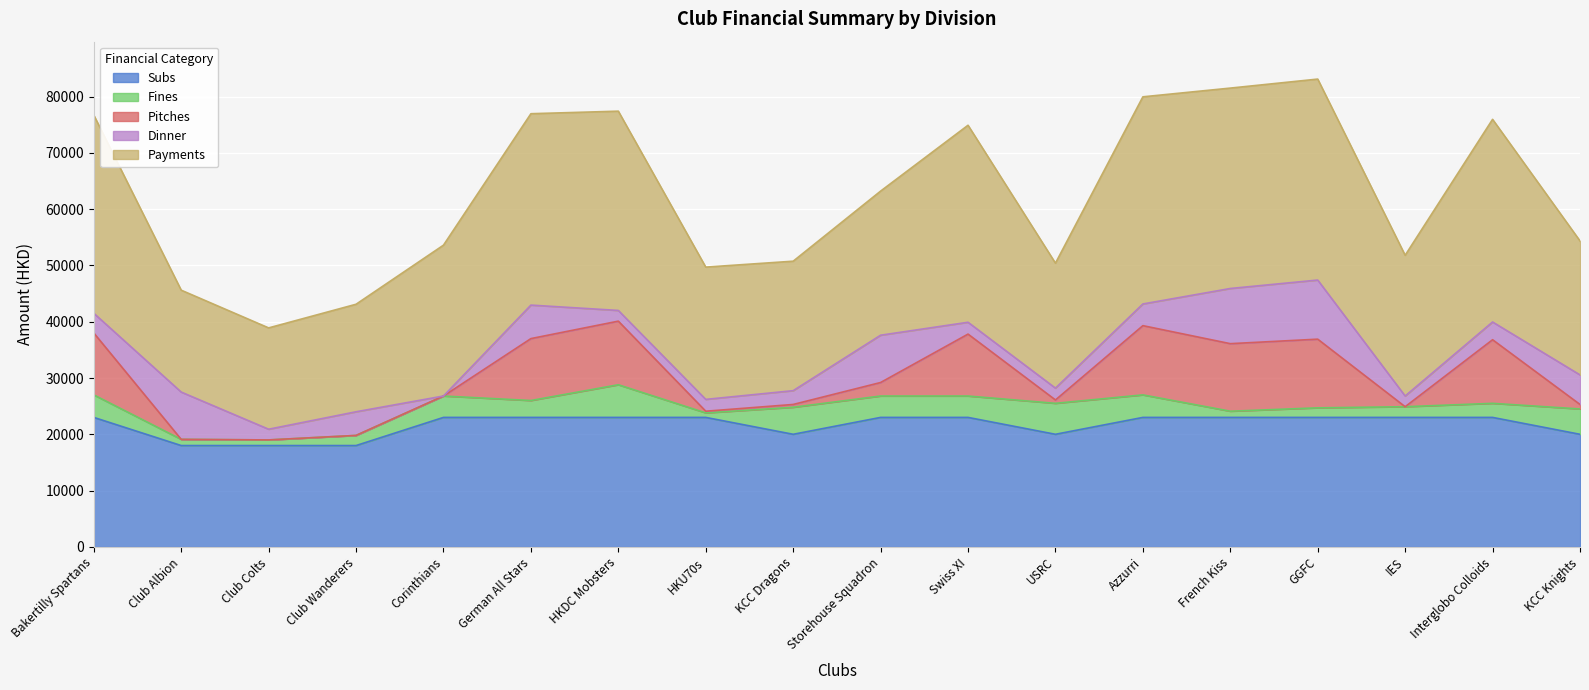

What position from the left is GGFC?

15